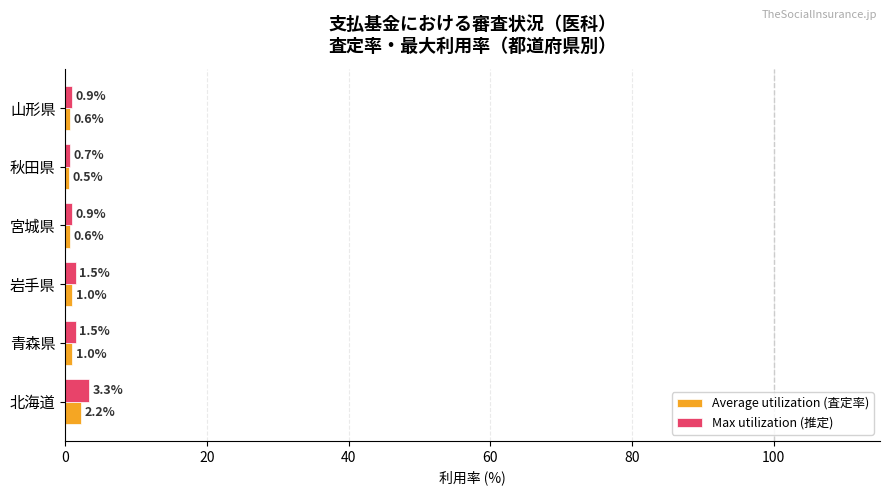

What is the approximate value of Average utilization (査定率) at 岩手県?

1.0